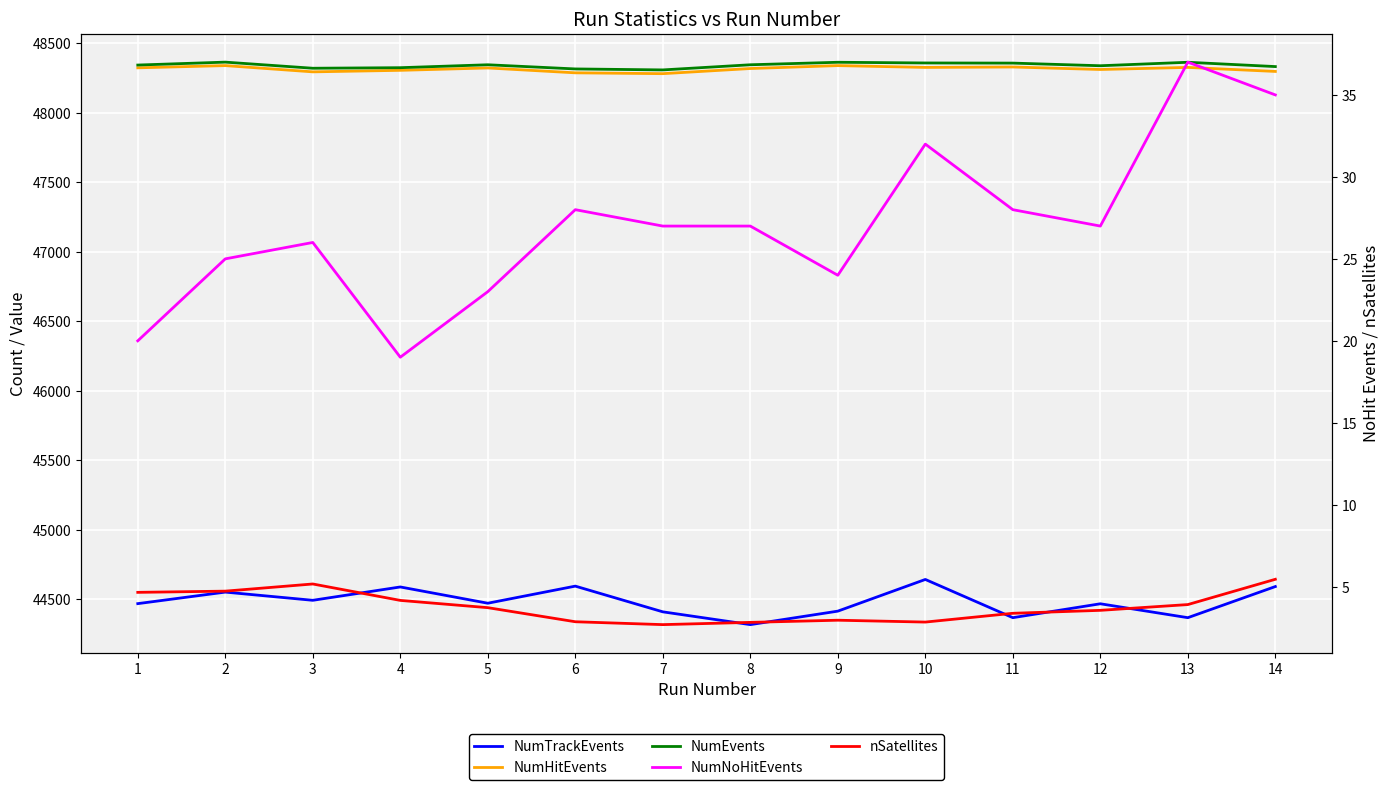

Is it true that NumEvents equals 48365.0 at 2?

True